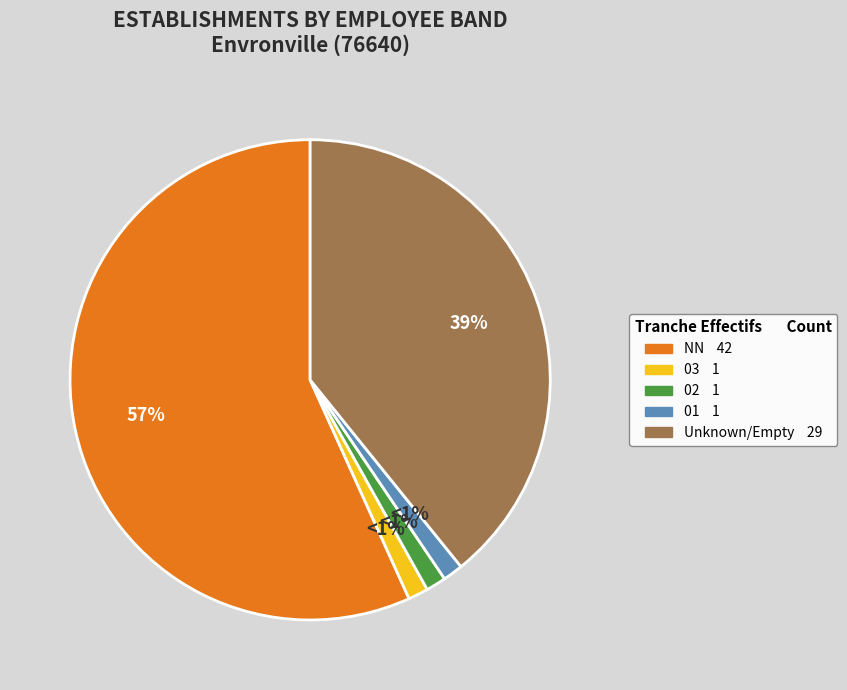

To the nearest percent, what is the average slice percentage?

20%